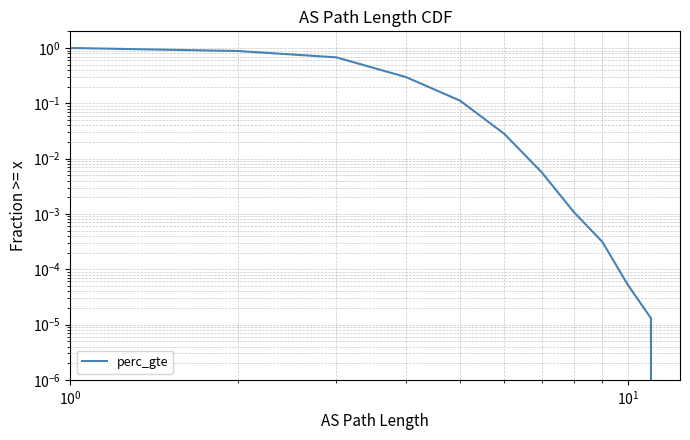

What is the label of the 12th point from the left?

11